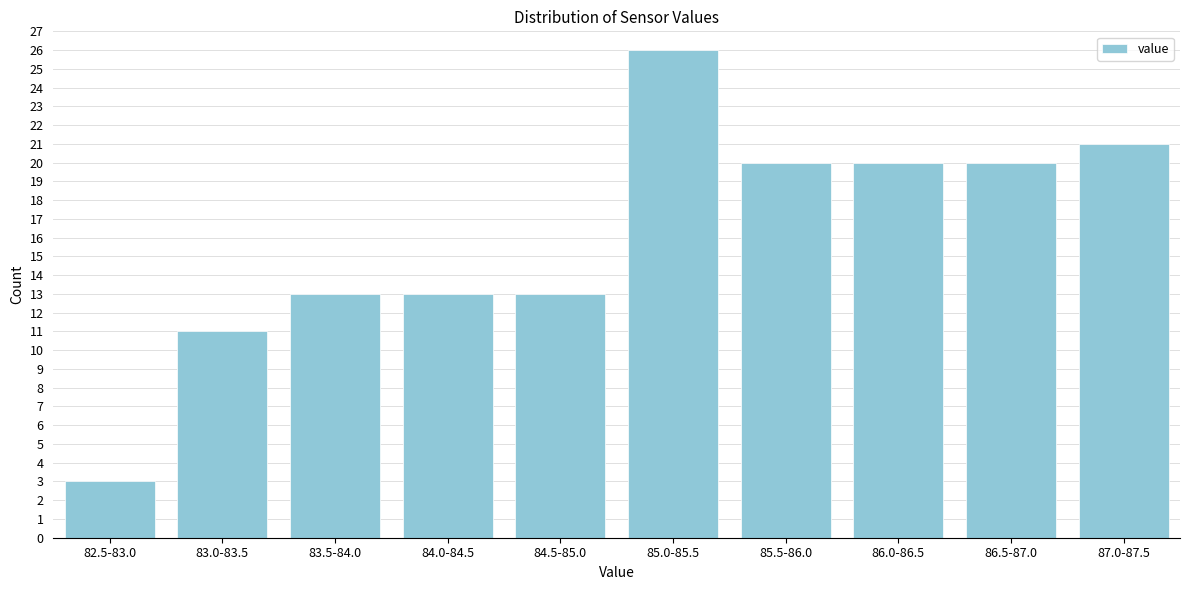

Reading right to left, list all the values displayed in this chart.

21	20	20	20	26	13	13	13	11	3